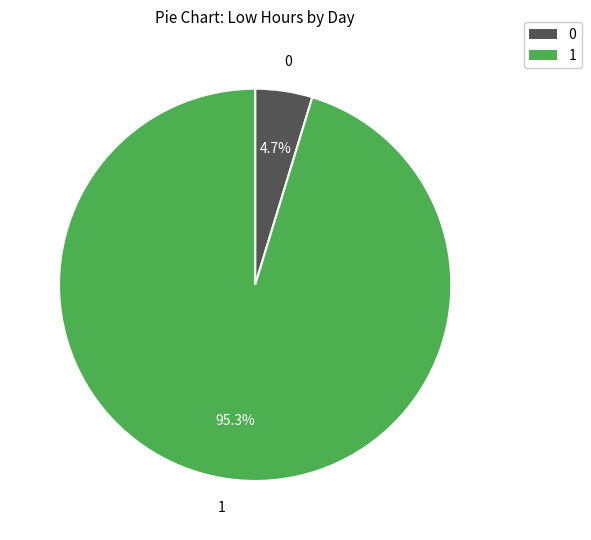

Is there a majority slice in this chart?

Yes